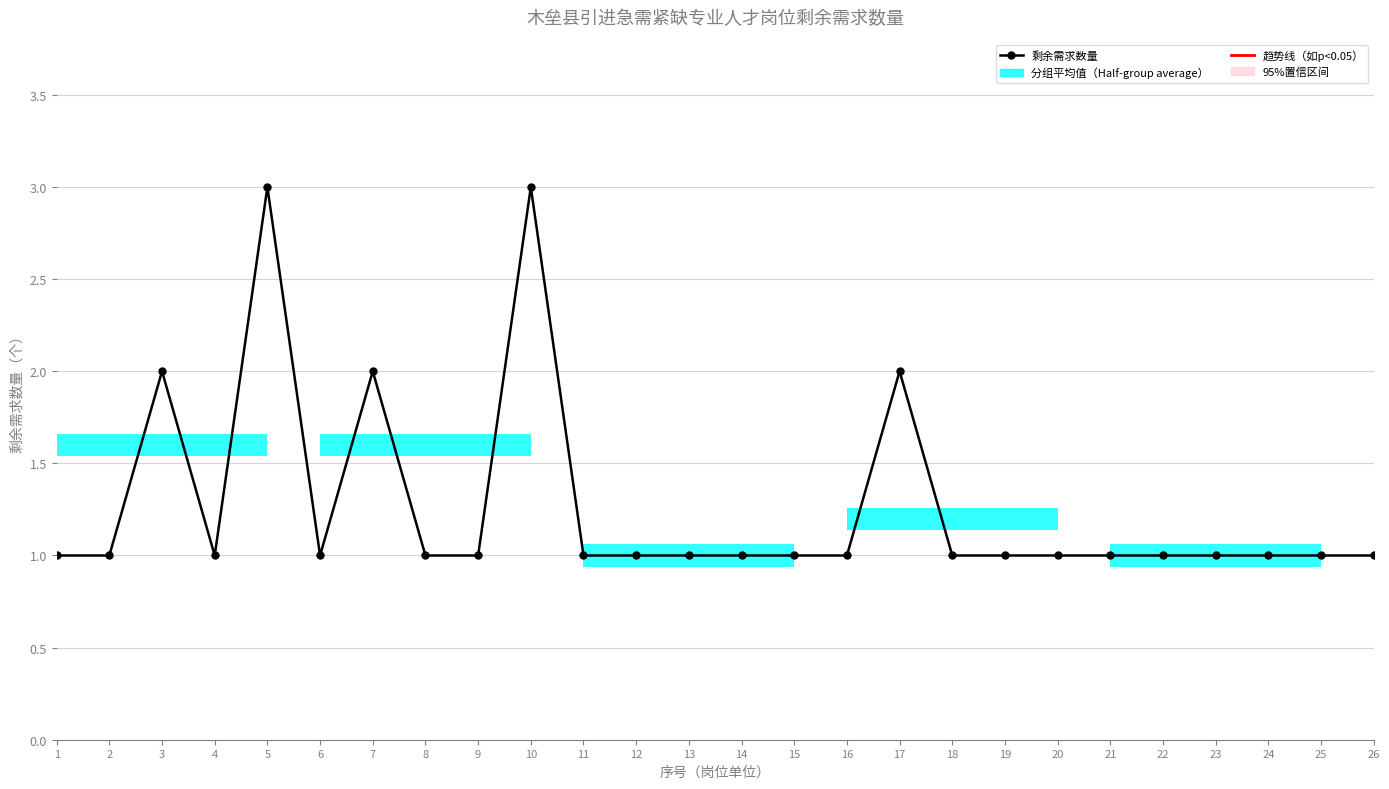

Rank the categories by value from lowest to highest.

1, 2, 4, 6, 8, 9, 11, 12, 13, 14, 15, 16, 18, 19, 20, 21, 22, 23, 24, 25, 26, 3, 7, 17, 5, 10